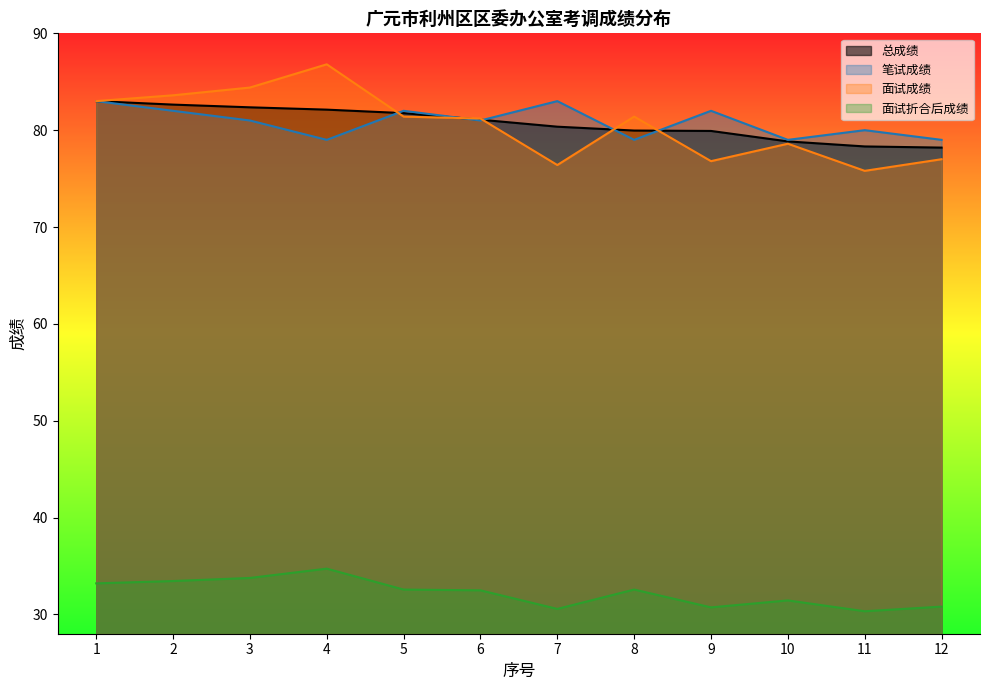

What are all the series names shown in the legend?

总成绩, 笔试成绩, 面试成绩, 面试折合后成绩